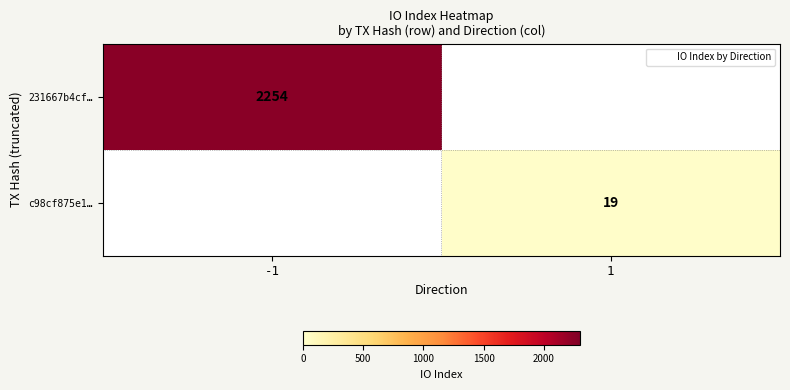

True or false: 231667b4cf… has a value of 0 at 1.

True